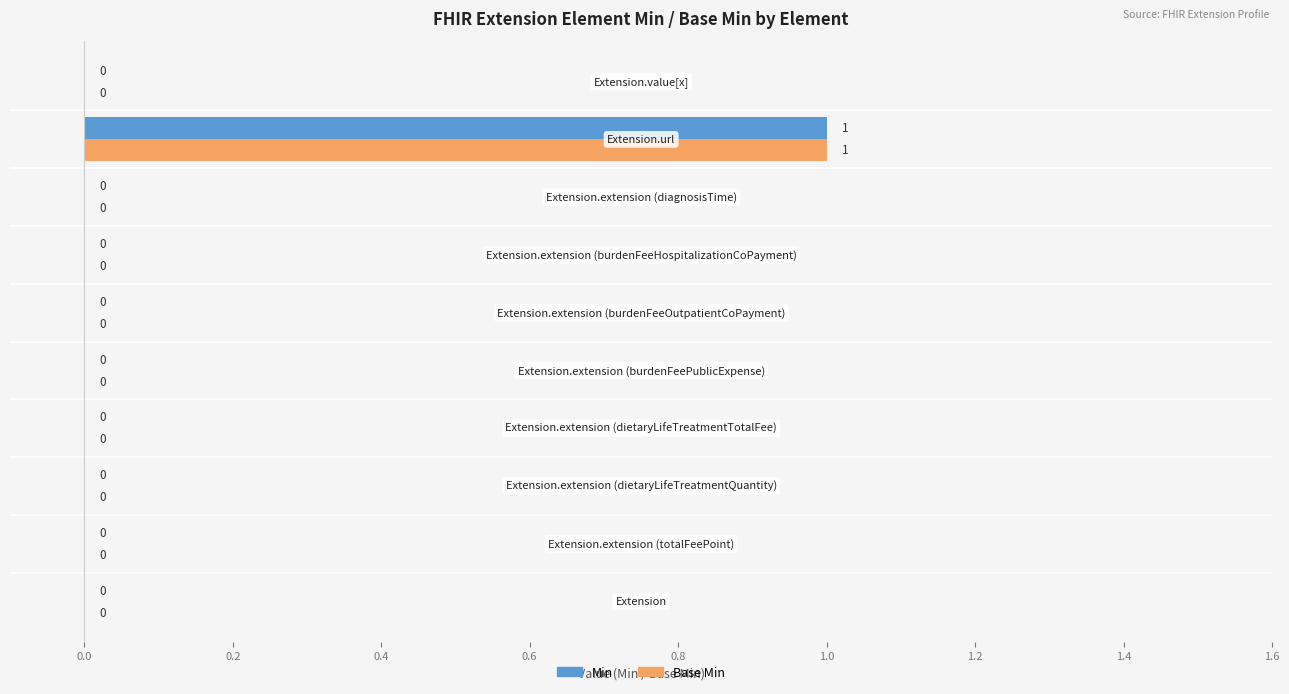

What are all the series names shown in the legend?

Min, Base Min